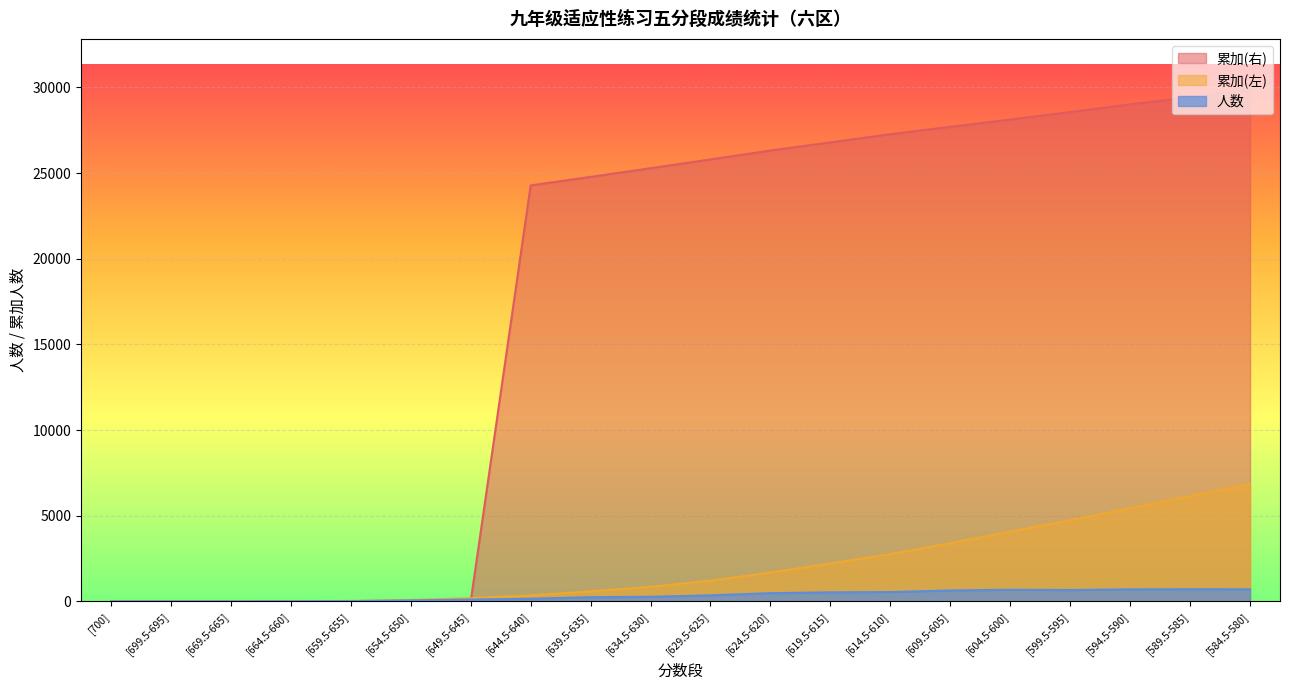

True or false: 累加(左) has more than 0 interior local peaks.

False